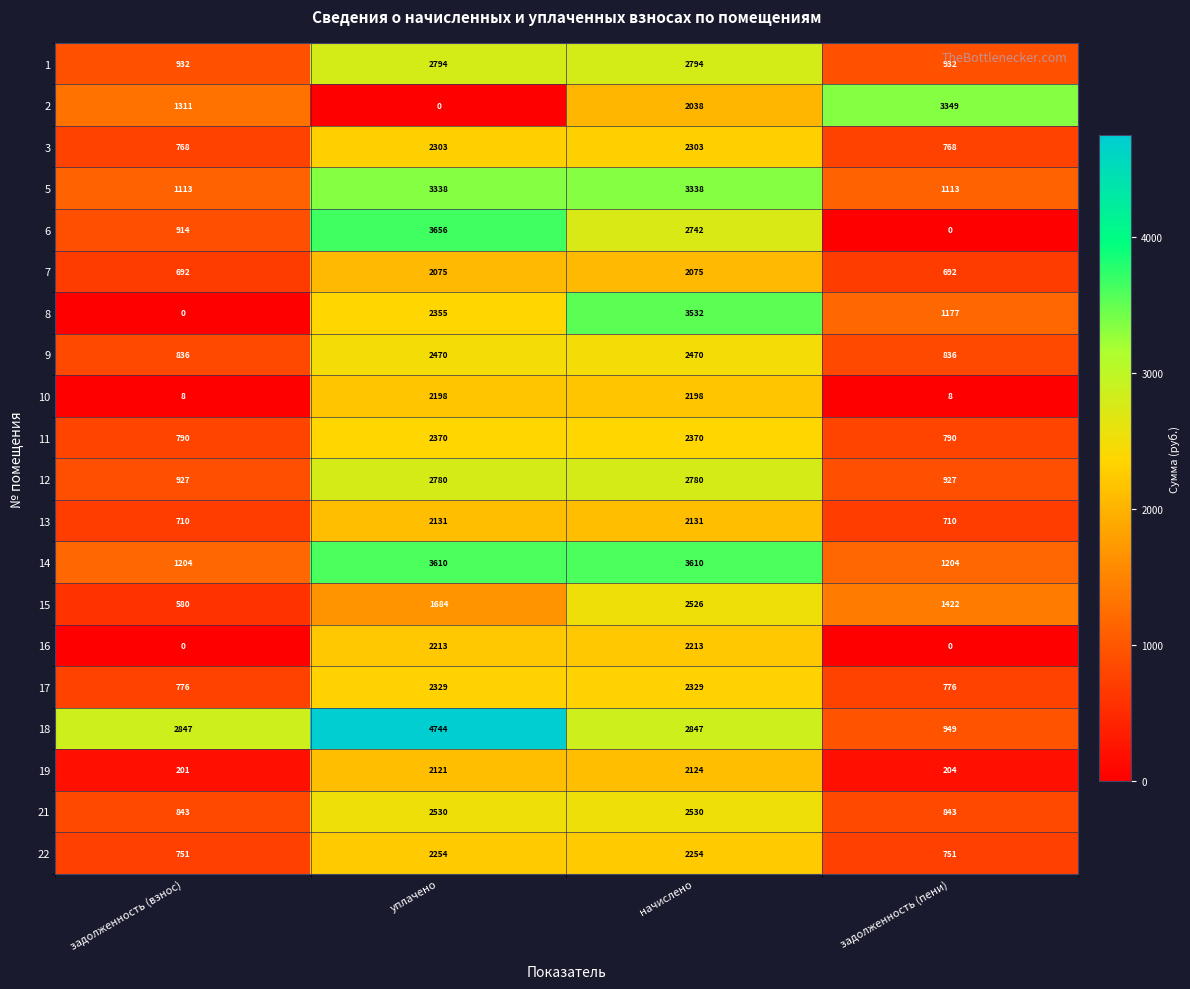

Which category has the highest value in the 19 series?

начислено